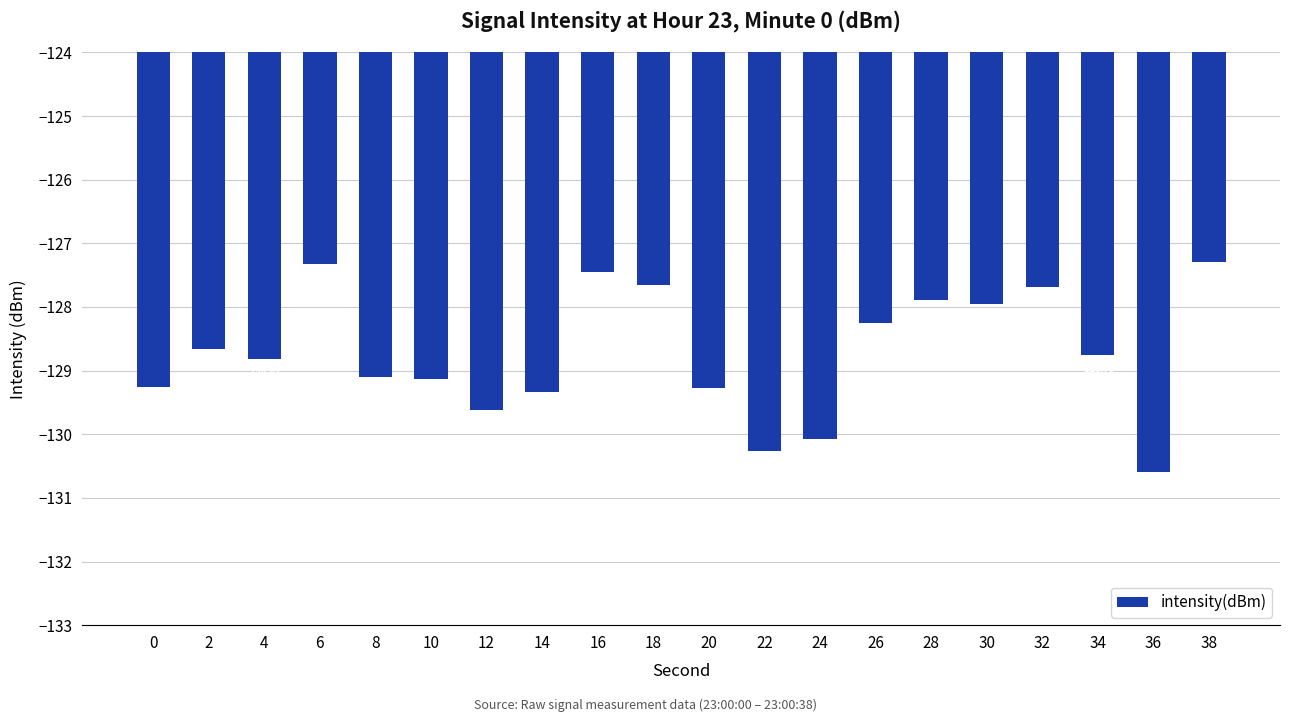

Between 6 and 18, which is larger?

6